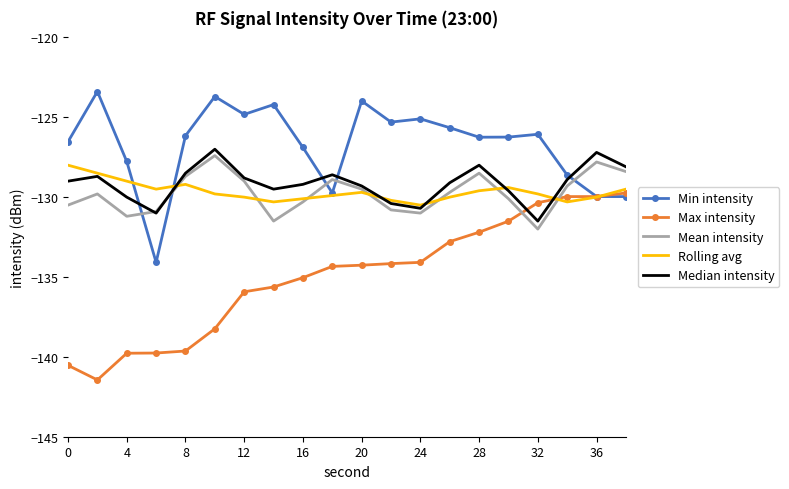

Which series has the largest total across all categories?

Min intensity